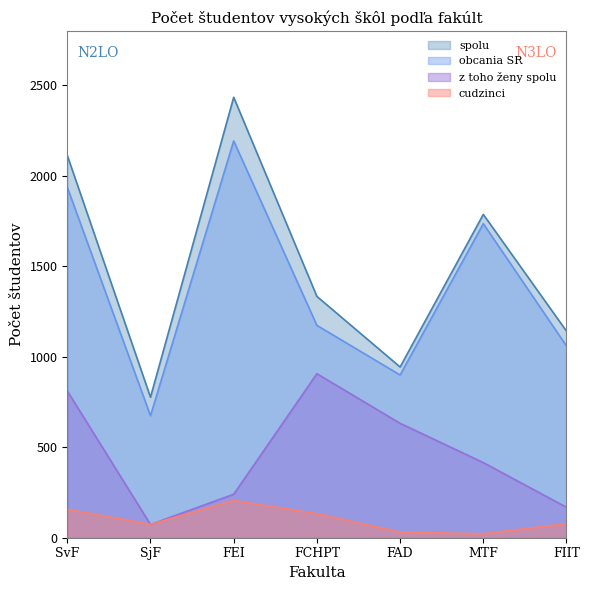

What is the average value of the cudzinci series?

100